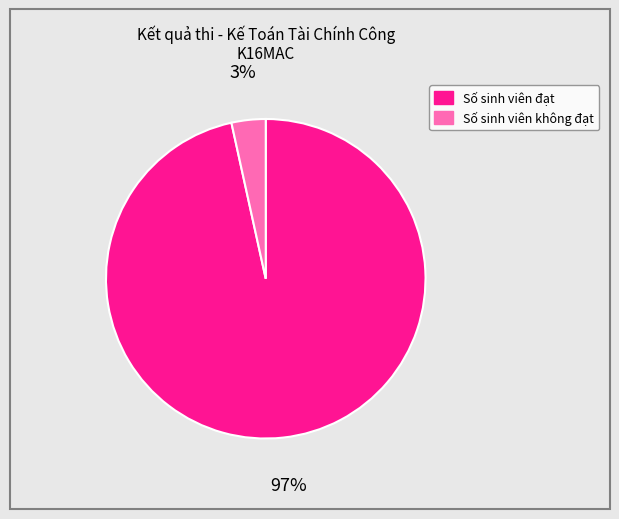

To the nearest percent, what is the combined percentage of Số sinh viên đạt and Số sinh viên không đạt?

100%